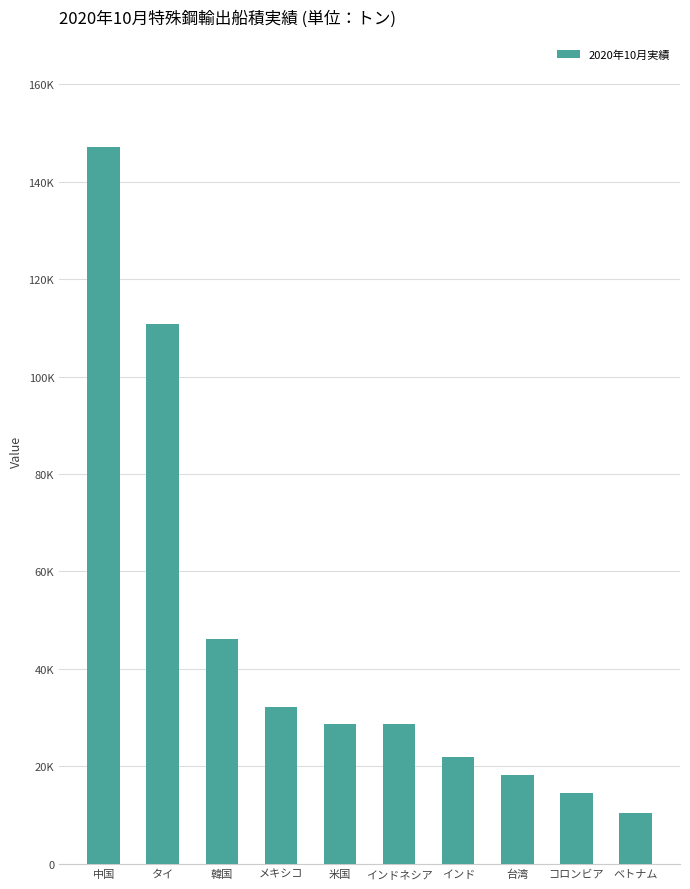

Which label corresponds to the largest value in the chart?

中国